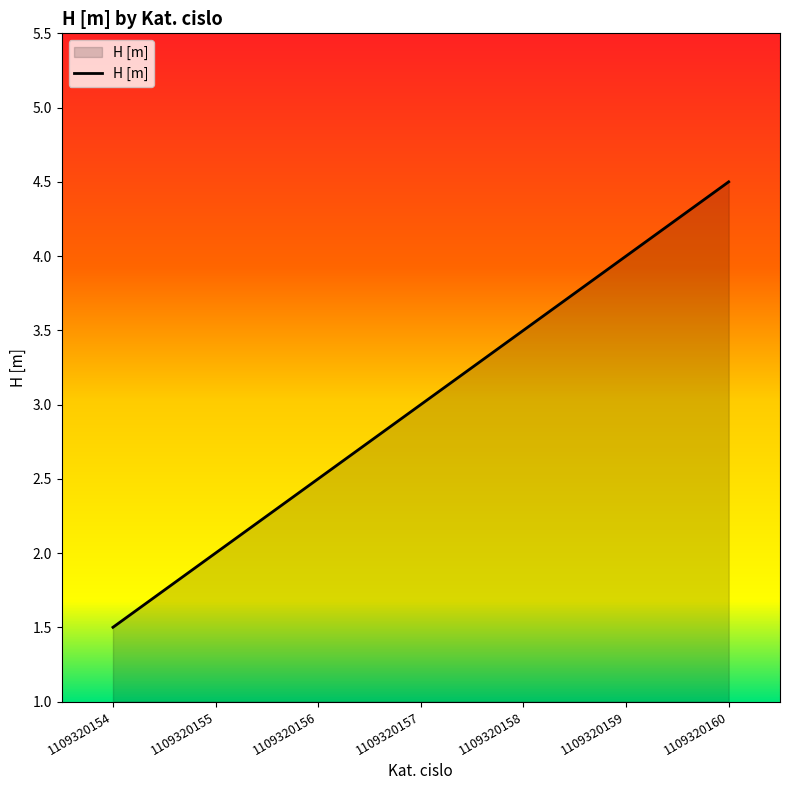

How many distinct data groups are displayed?

1